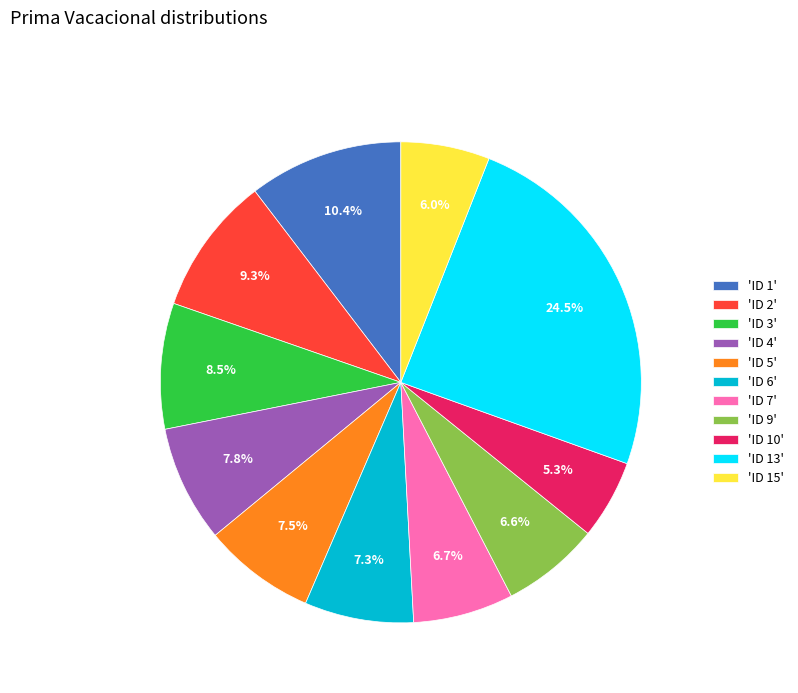

Do 'ID 7' and 'ID 6' together represent more than half of the pie?

No